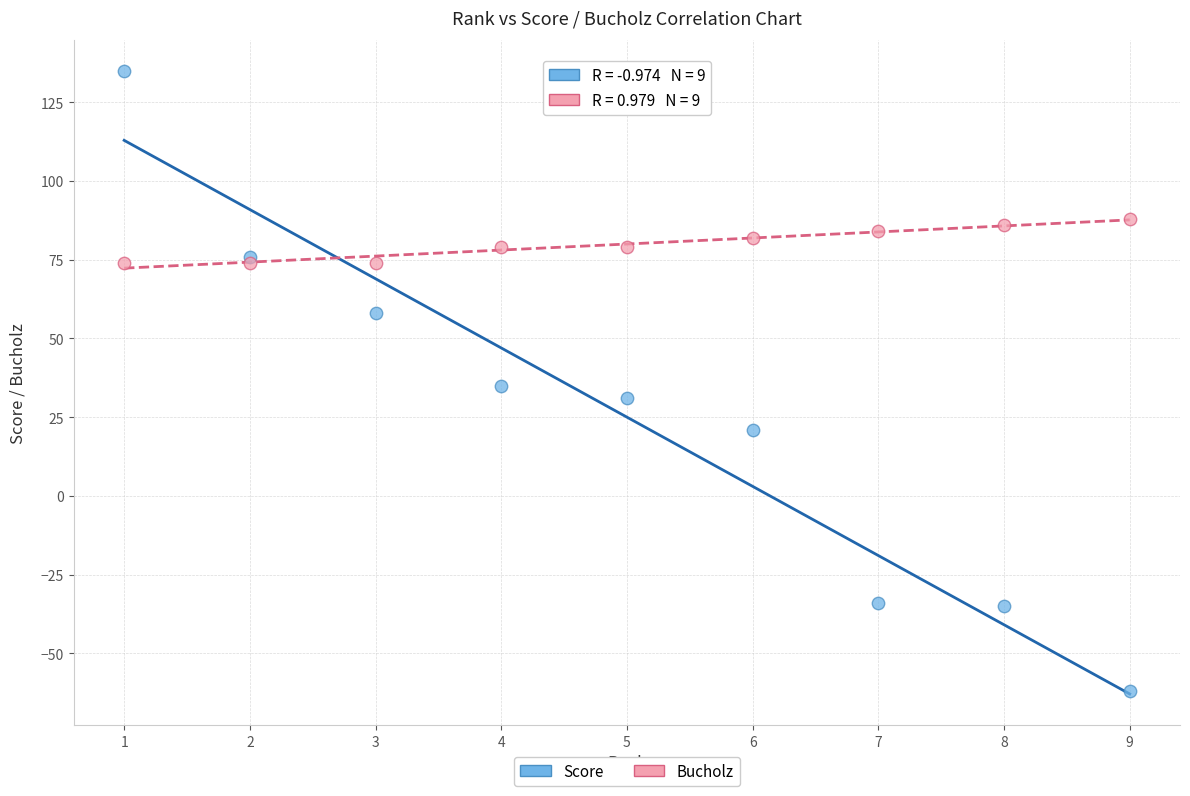

Which series contains the highest Y value?

Score